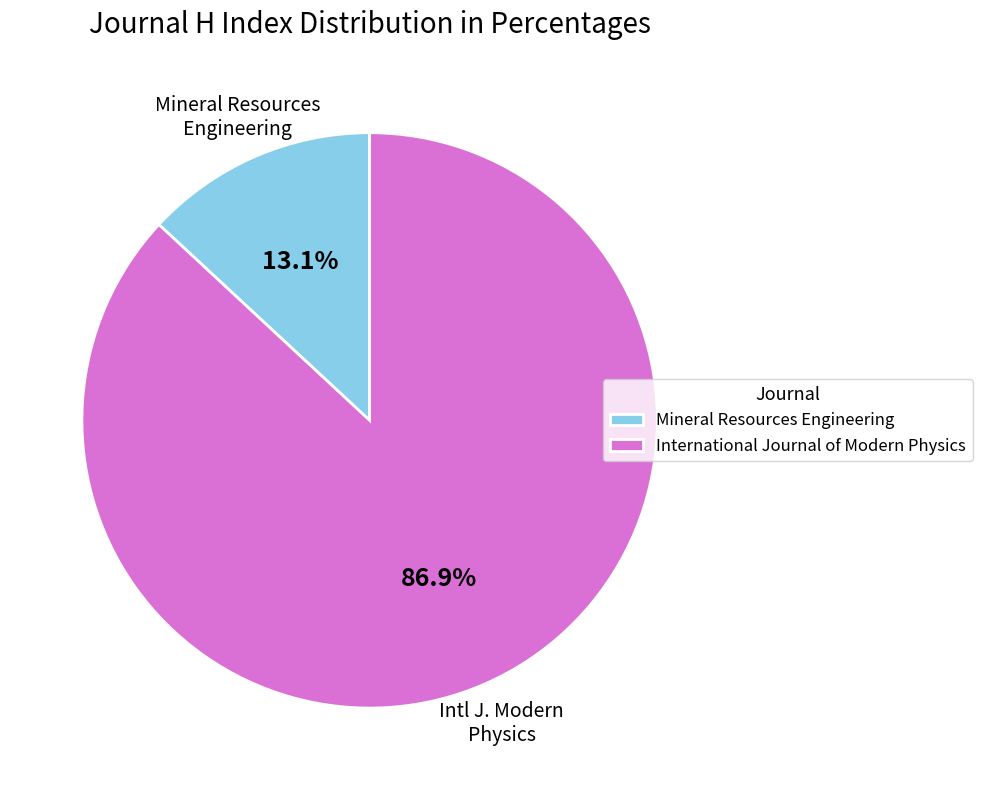

What is the majority slice?

International Journal of Modern Physics